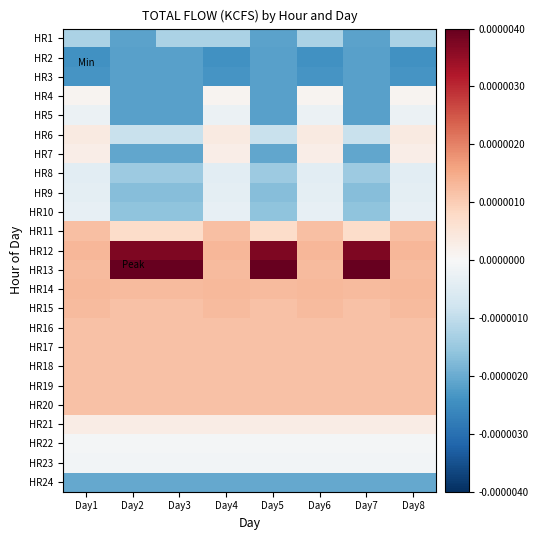

Which series has the largest total across all categories?

HR13